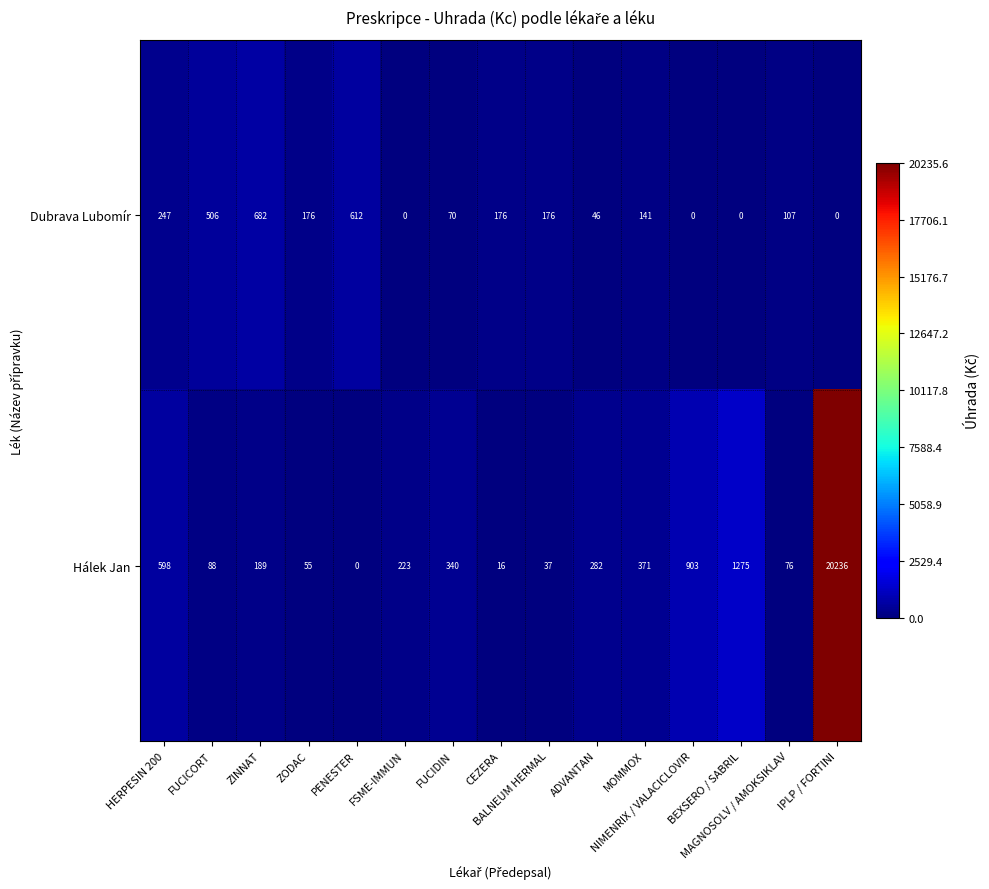

Which series has the largest total across all categories?

Hálek Jan